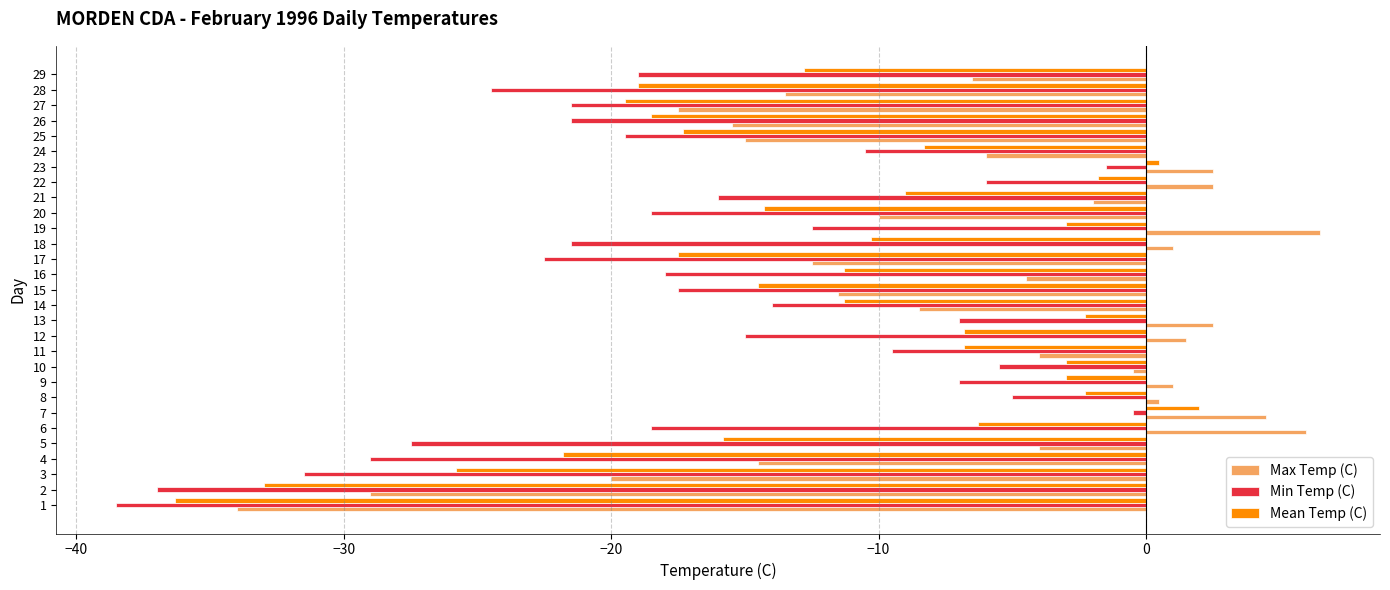

List the series in order of their overall mean, highest first.

Max Temp (C), Mean Temp (C), Min Temp (C)